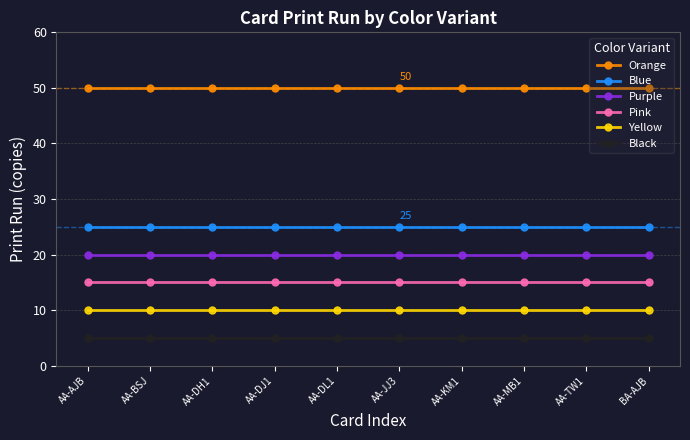

True or false: Purple and Yellow cross at least once.

False